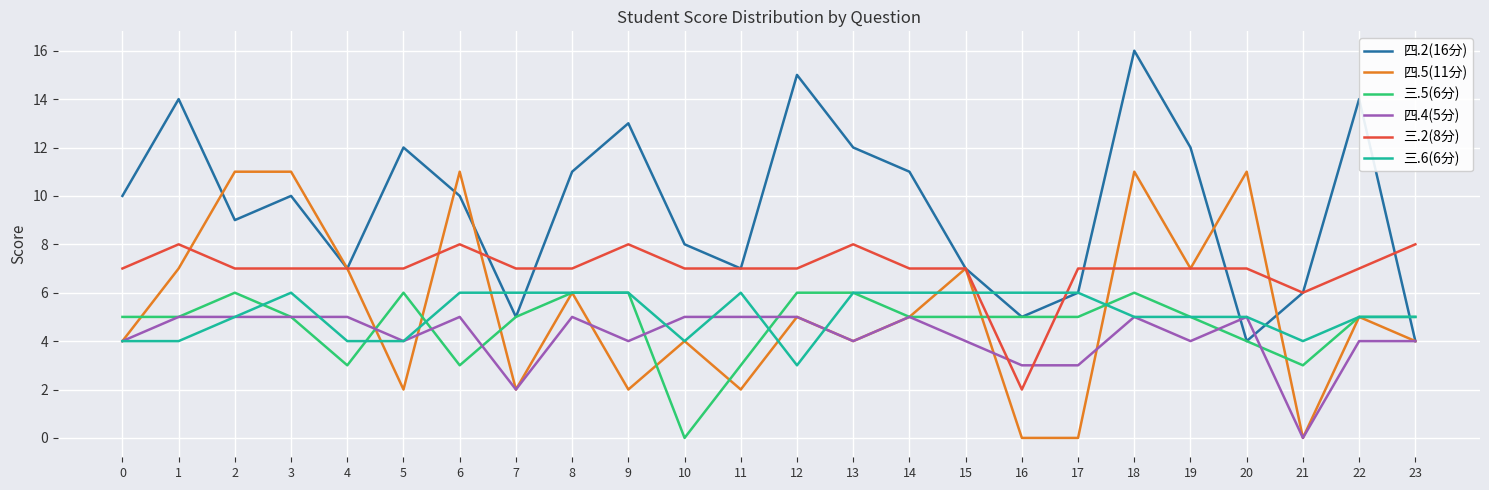

Where is 四.4(5分) nearest to the value 2?

7